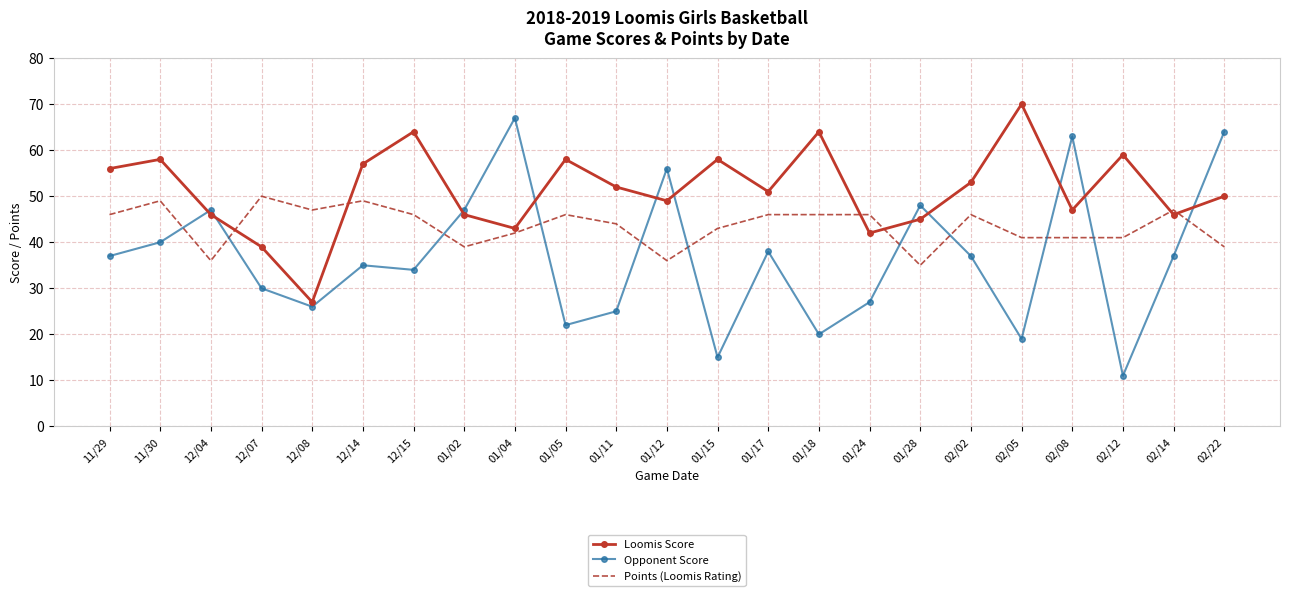

Where is Points (Loomis Rating) nearest to the value 42?

01/04